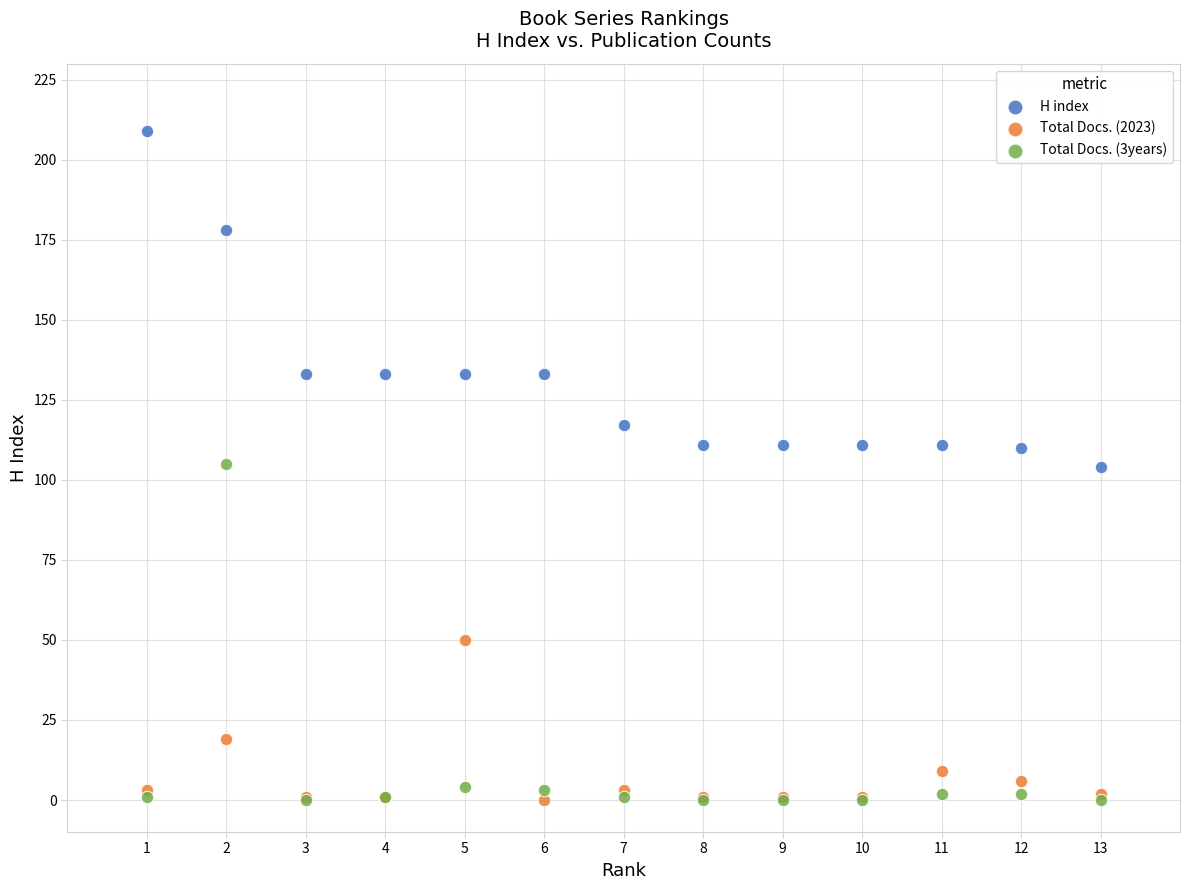

In the Total Docs. (2023) series, what Y value is closest to 25?

19